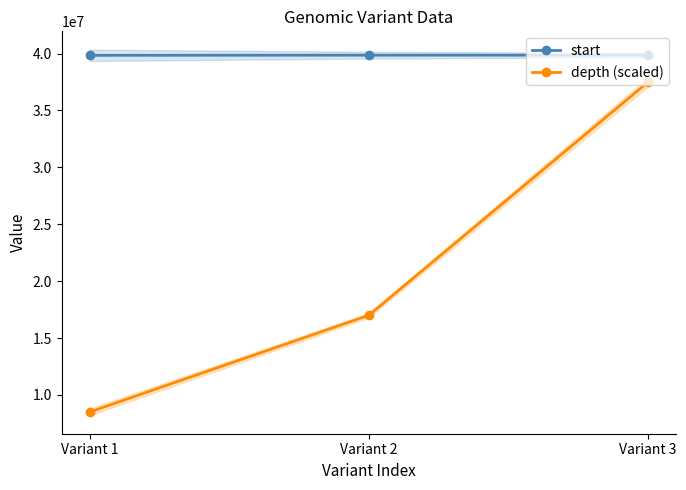

Which label corresponds to the smallest value in the chart?

Variant 1